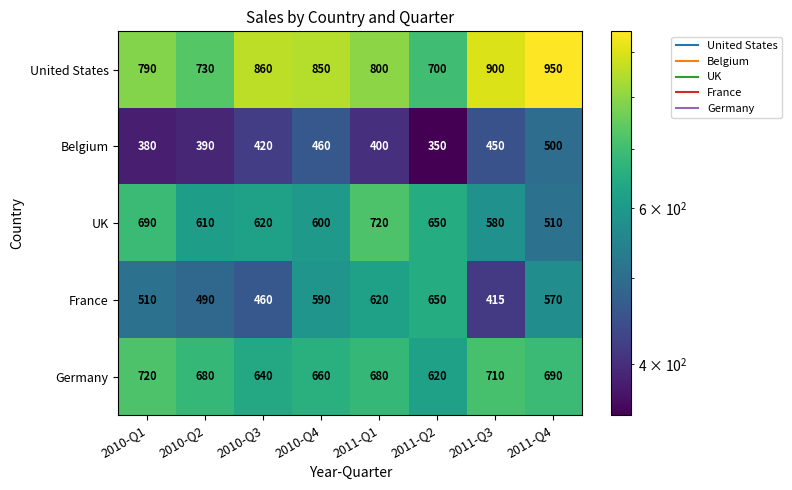

What is the difference between the maximum and minimum values in the UK series?

210